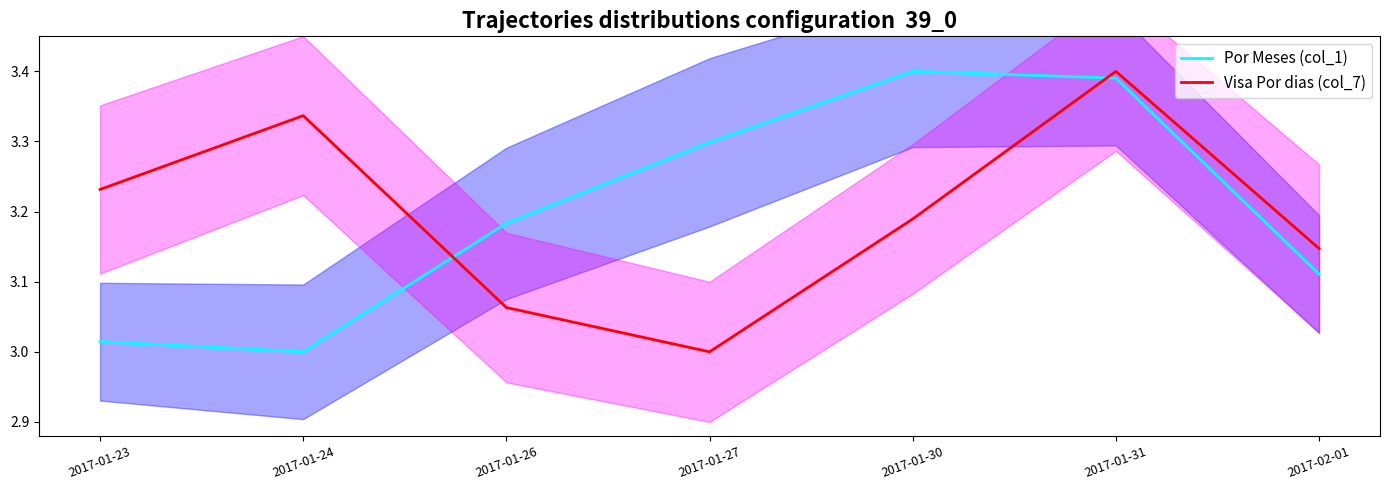

Reading left to right, extract all data points from this chart.

Por Meses (col_1): 3.0	3.0	3.2	3.3	3.4	3.4	3.1
Visa Por dias (col_7): 3.2	3.3	3.1	3.0	3.2	3.4	3.1